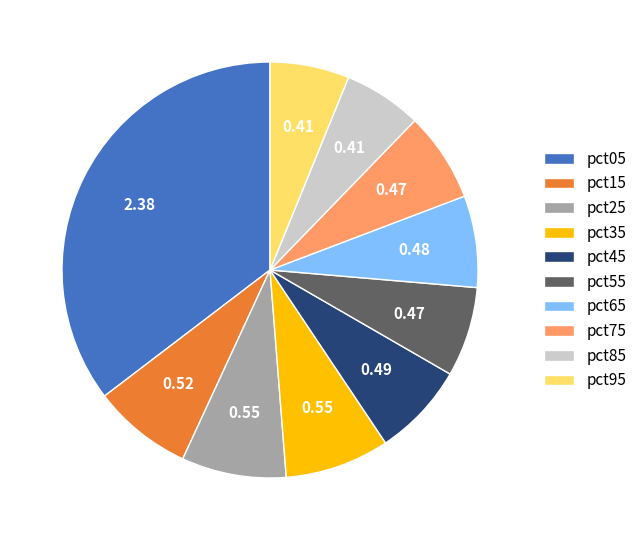

The pct95 slice represents 6% of the pie. True or false?

True